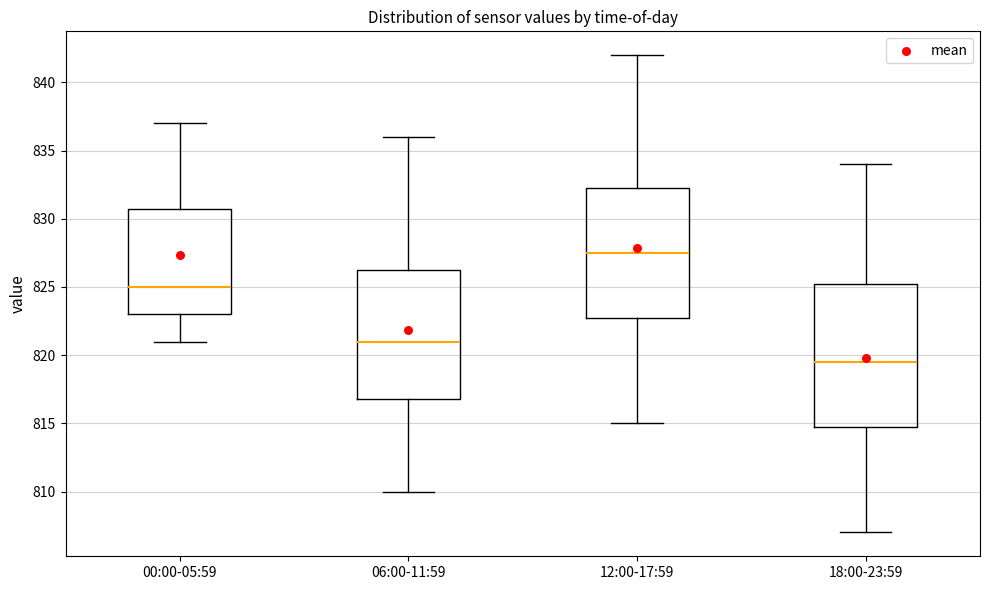

Reading left to right, transcribe this box plot: for each box, give where its median line is, the range the box spans, and where its two whiskers end, as read against the y-axis. The values are not printed on the chart, so give them approximately, as read against the axis.

00:00-05:59: median 825.0, box 823.0 to 831.0, whiskers 821.0 to 837.0
06:00-11:59: median 821.0, box 817.0 to 826.5, whiskers 810.0 to 836.0
12:00-17:59: median 827.5, box 823.0 to 832.5, whiskers 815.0 to 842.0
18:00-23:59: median 819.5, box 815.0 to 825.5, whiskers 807.0 to 834.0